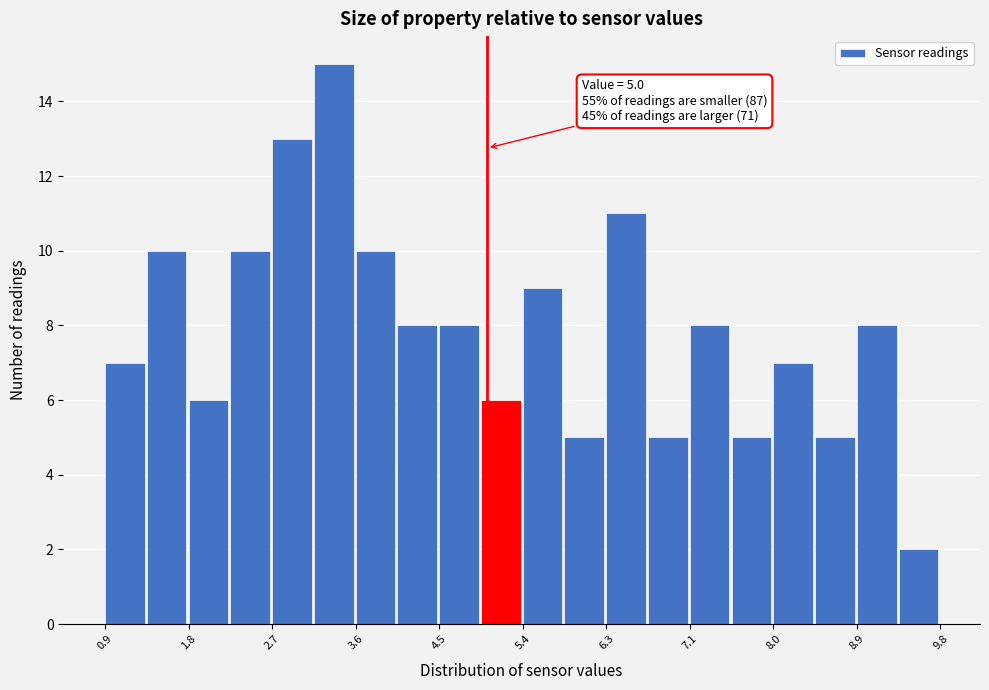

Which range on the x-axis has the tallest bar?

3.2 to 3.6